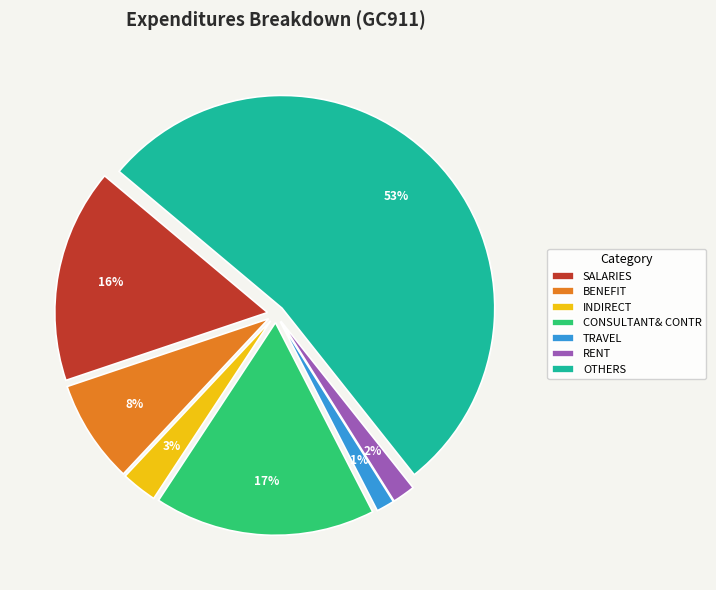

To the nearest percent, what portion does TRAVEL represent?

1%